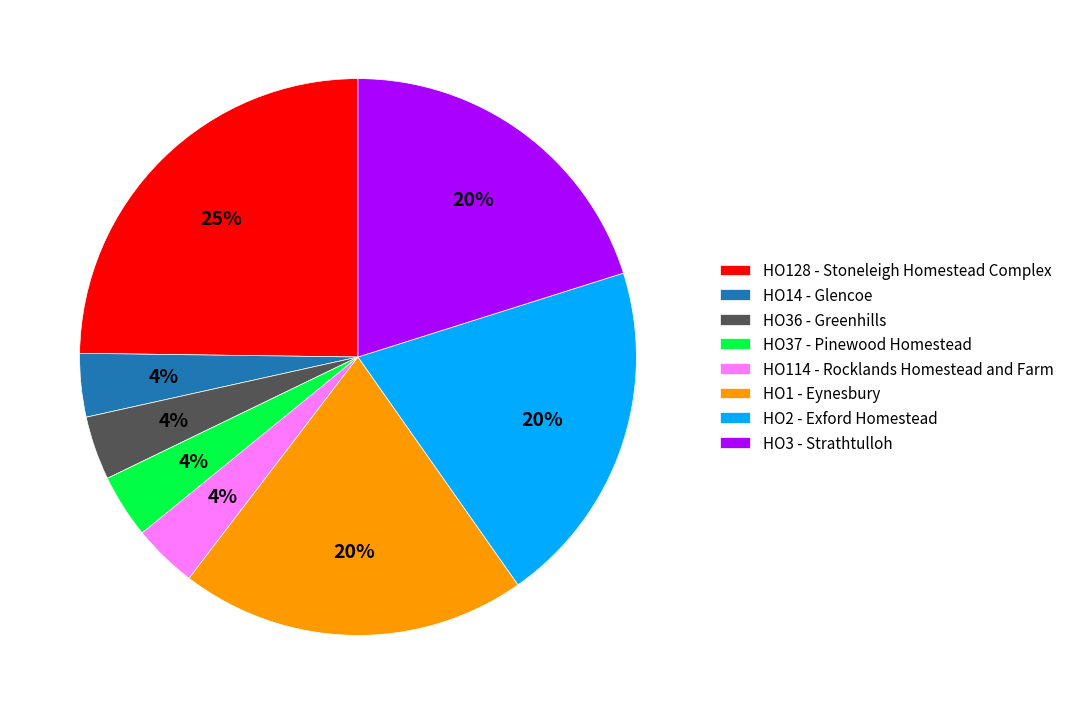

Which category has the biggest portion of the pie?

HO128 - Stoneleigh Homestead Complex